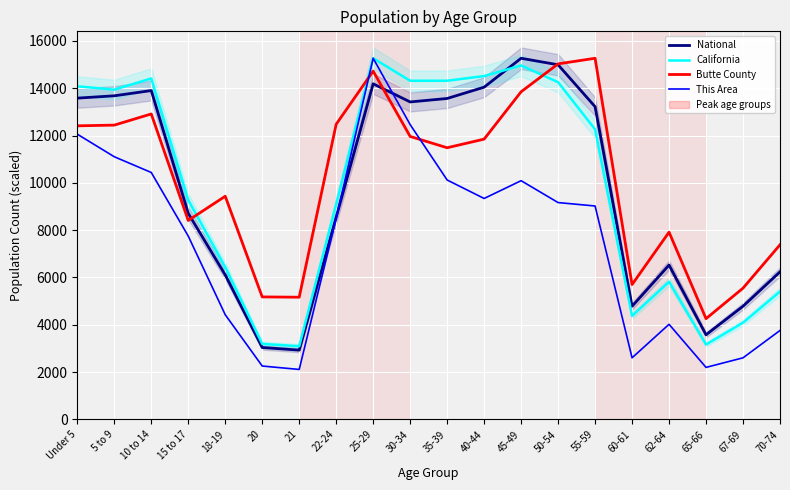

Rank the categories by Butte County value from lowest to highest.

65-66, 21, 20, 67-69, 60-61, 70-74, 62-64, 15 to 17, 18-19, 35-39, 40-44, 30-34, Under 5, 5 to 9, 22-24, 10 to 14, 45-49, 25-29, 50-54, 55-59